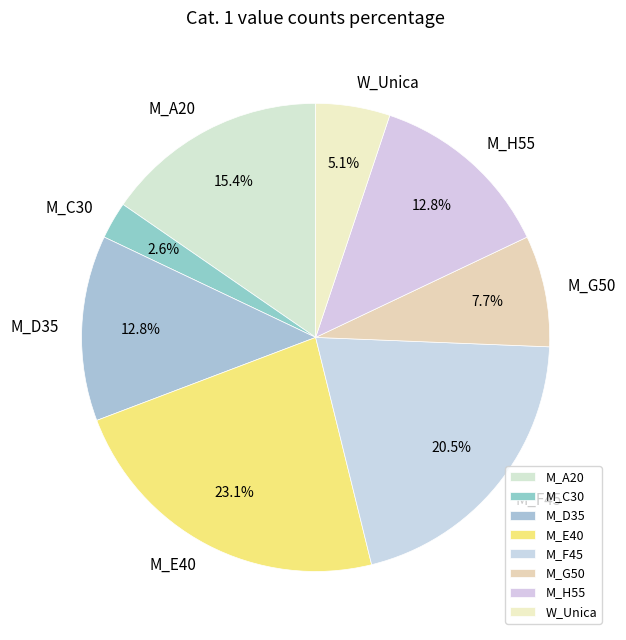

To the nearest percent, what is the difference between the M_D35 and M_F45 slice percentages?

8%